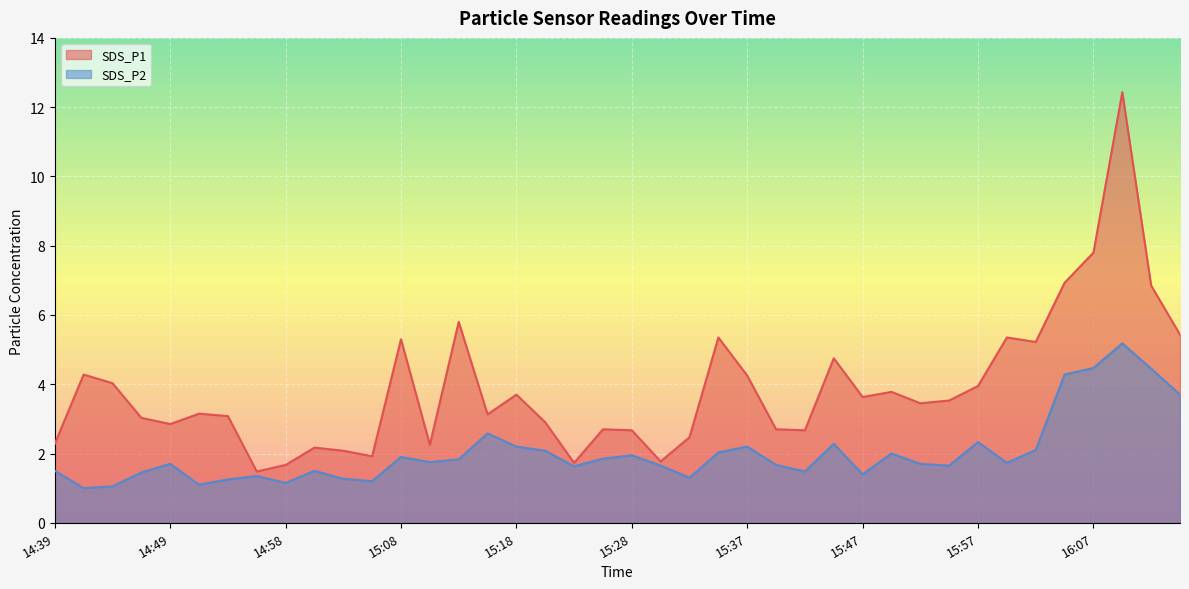

True or false: SDS_P1 and SDS_P2 cross at least once.

False